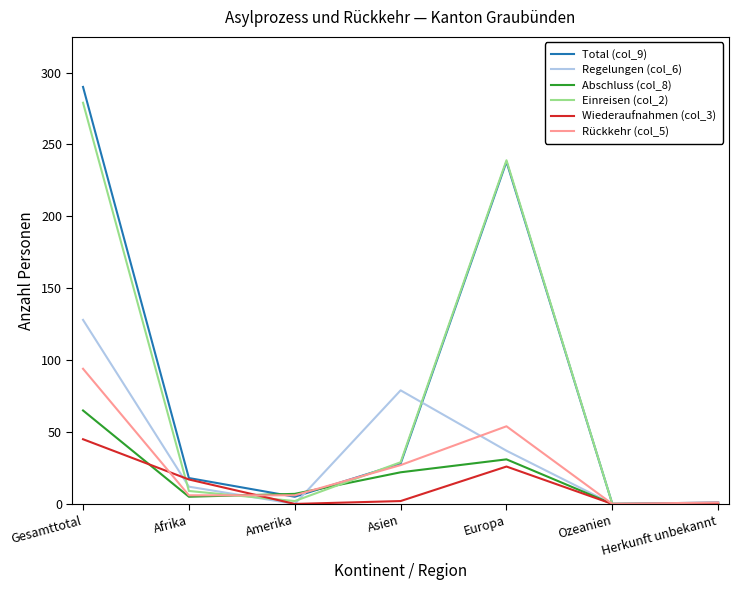

What are all the series names shown in the legend?

Total (col_9), Regelungen (col_6), Abschluss (col_8), Einreisen (col_2), Wiederaufnahmen (col_3), Rückkehr (col_5)